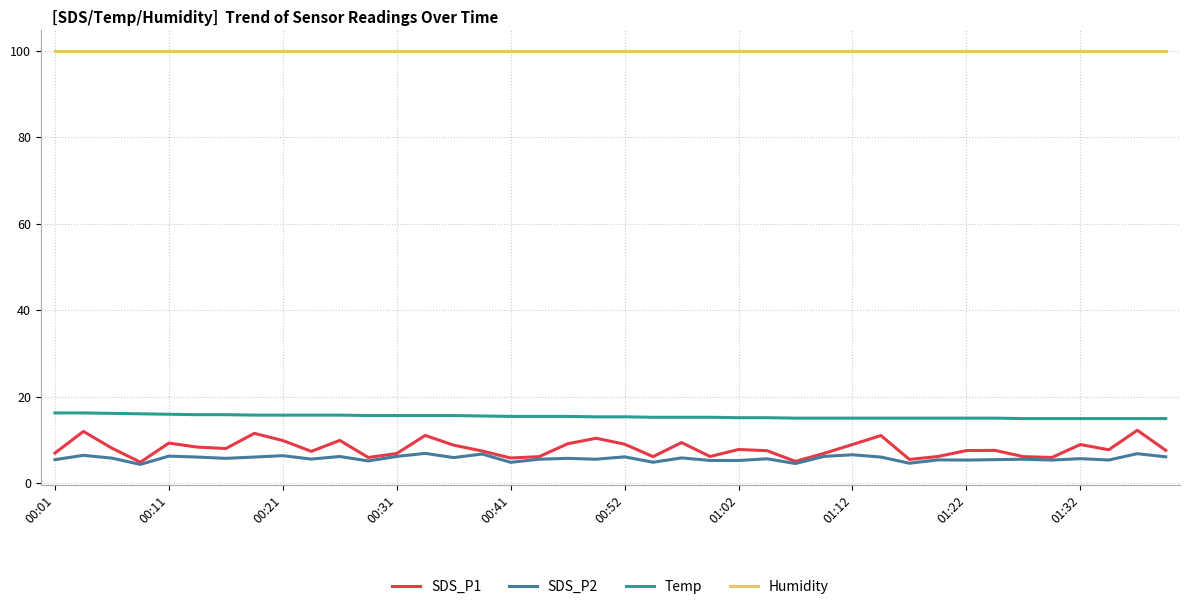

Which series has the largest total across all categories?

Humidity